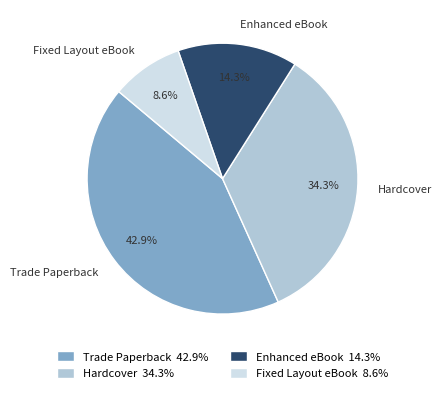

What is the largest slice in the pie chart?

Trade Paperback